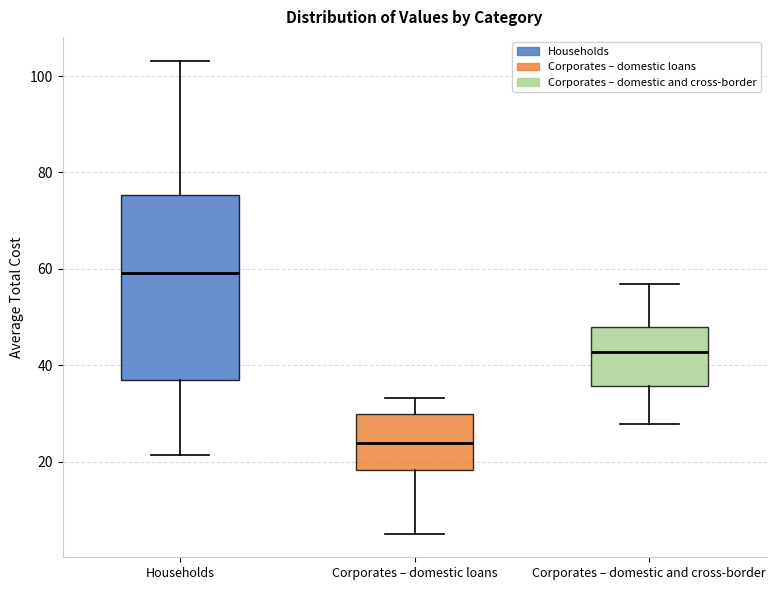

Comparing the boxes themselves (not the whiskers), which one is the tallest?

Households